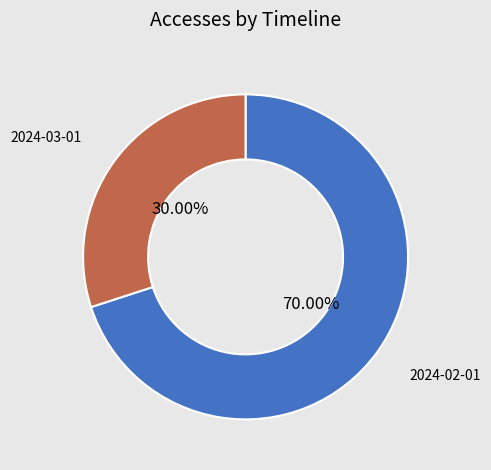

Is there any slice that represents more than half of the pie?

Yes